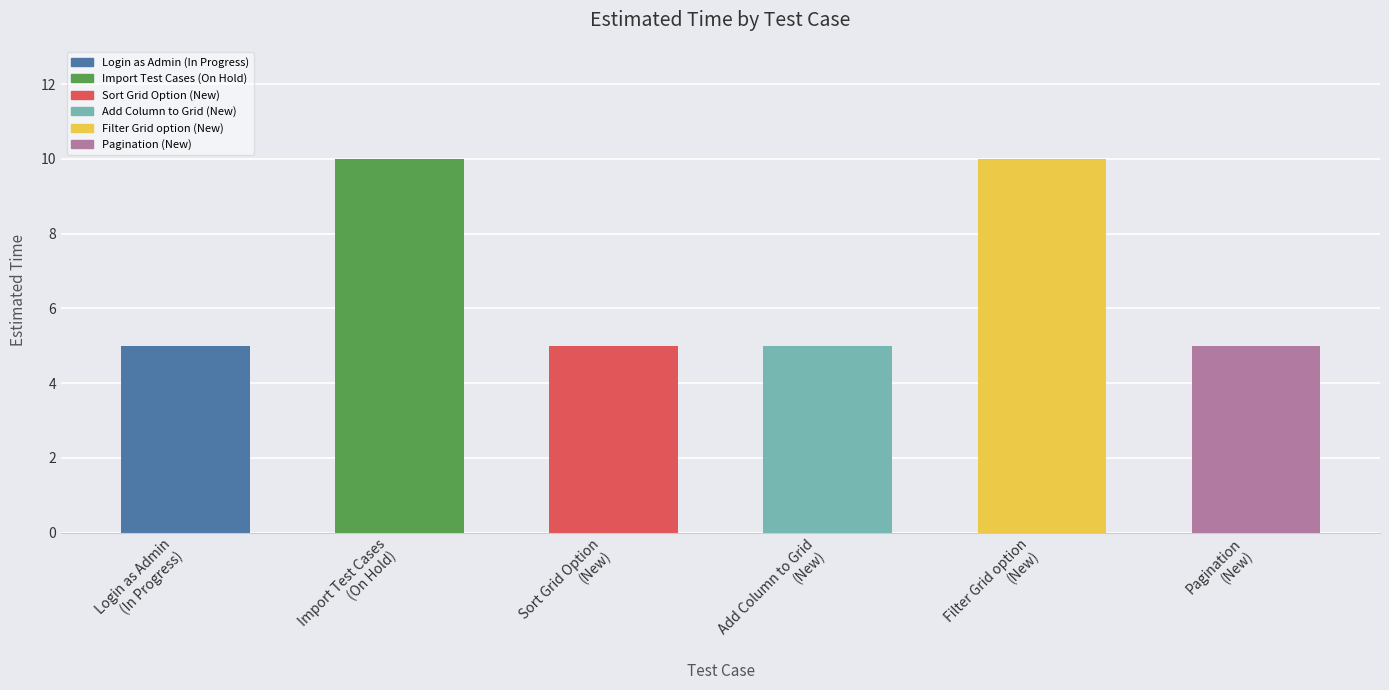

What is the label of the 5th bar from the left?

Filter Grid option
(New)